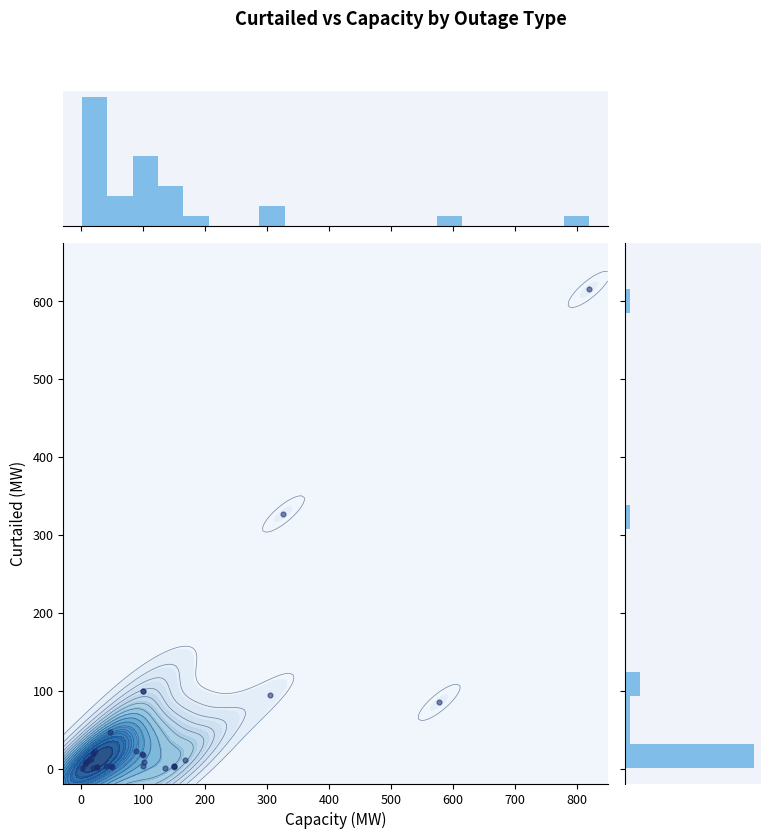

Reading right to left, transcribe all the data shown in this chart.

12.6	11.6	3.5	1.0	100.0	615.0	3.0	2.1	3.9	47.0	20.0	19.0	7.9	7.9	6.0	100.0	95.0	85.0	0.9	22.3	3.0	3.0	2.5	11.0	9.0	2.0	2.0	326.8	16.9	22.0	18.4	1.3